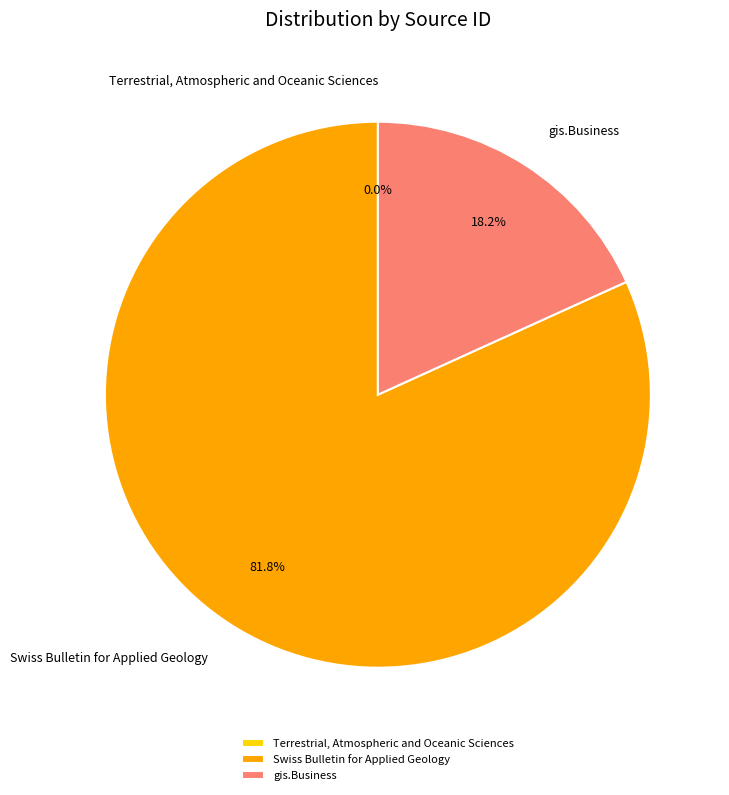

What percentage is the gis.Business slice, to the nearest percent?

18%